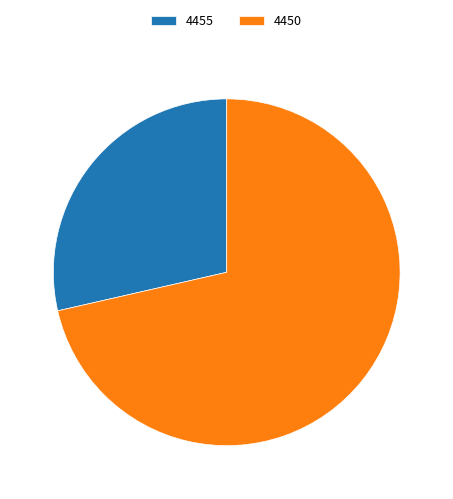

Is it true that 4450 is 71% of the pie?

True